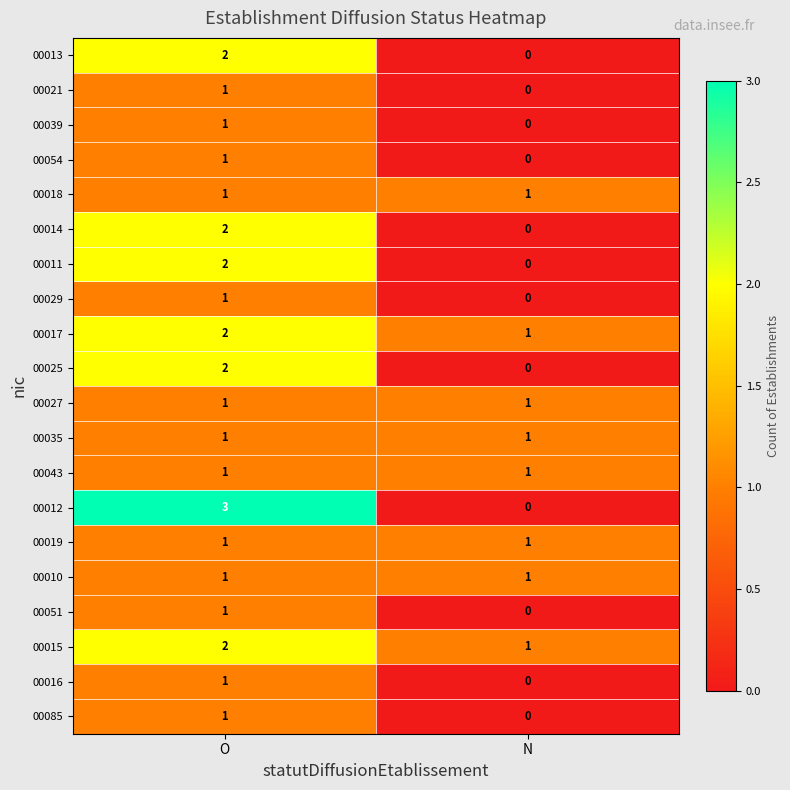

What is the greatest value displayed?

3